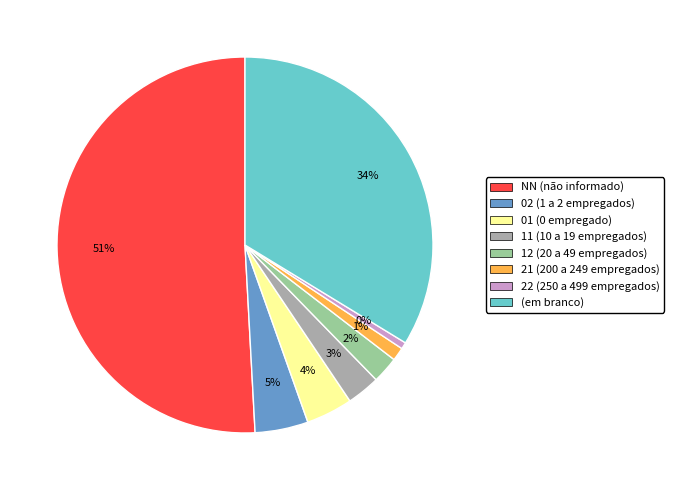

Which category has the biggest portion of the pie?

NN